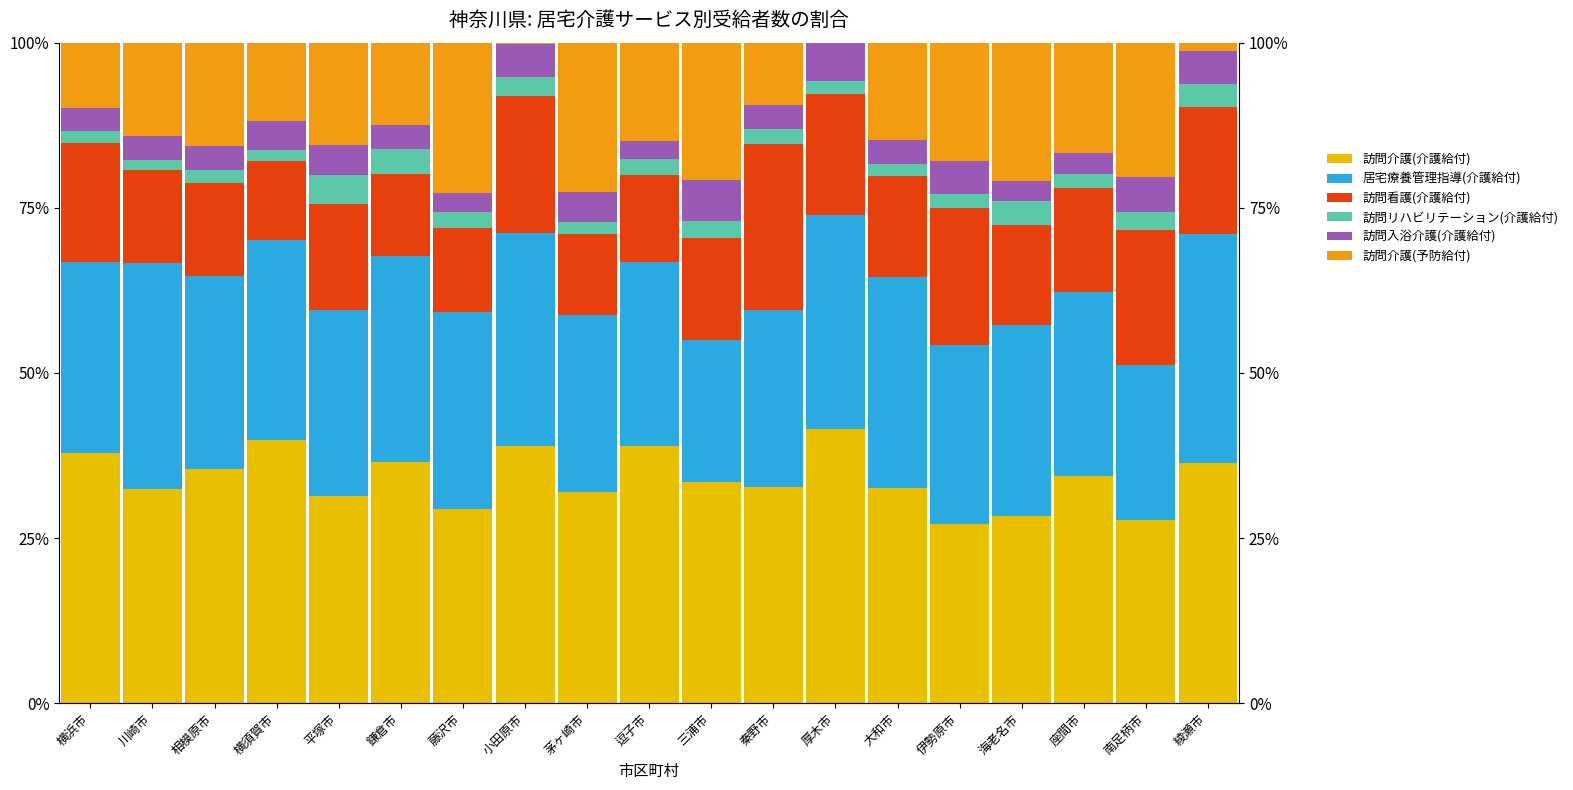

Is it true that 訪問入浴介護(介護給付) equals 3.6 at 鎌倉市?

True